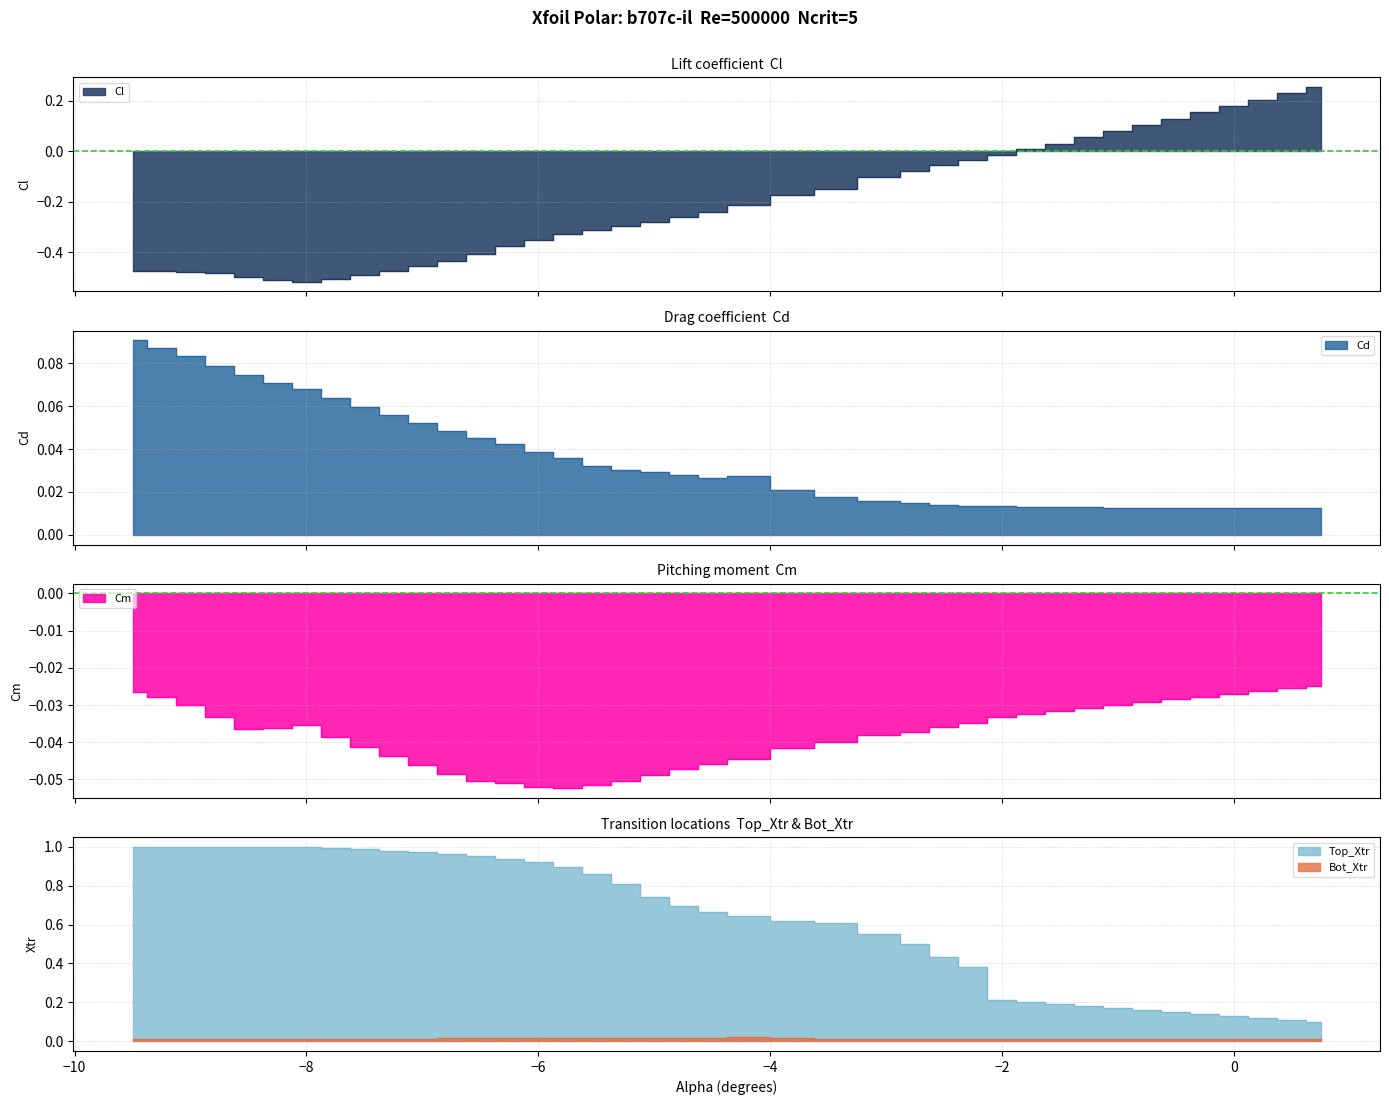

What are all the series names shown in the legend?

Cl, Cd, Cm, Top_Xtr, Bot_Xtr